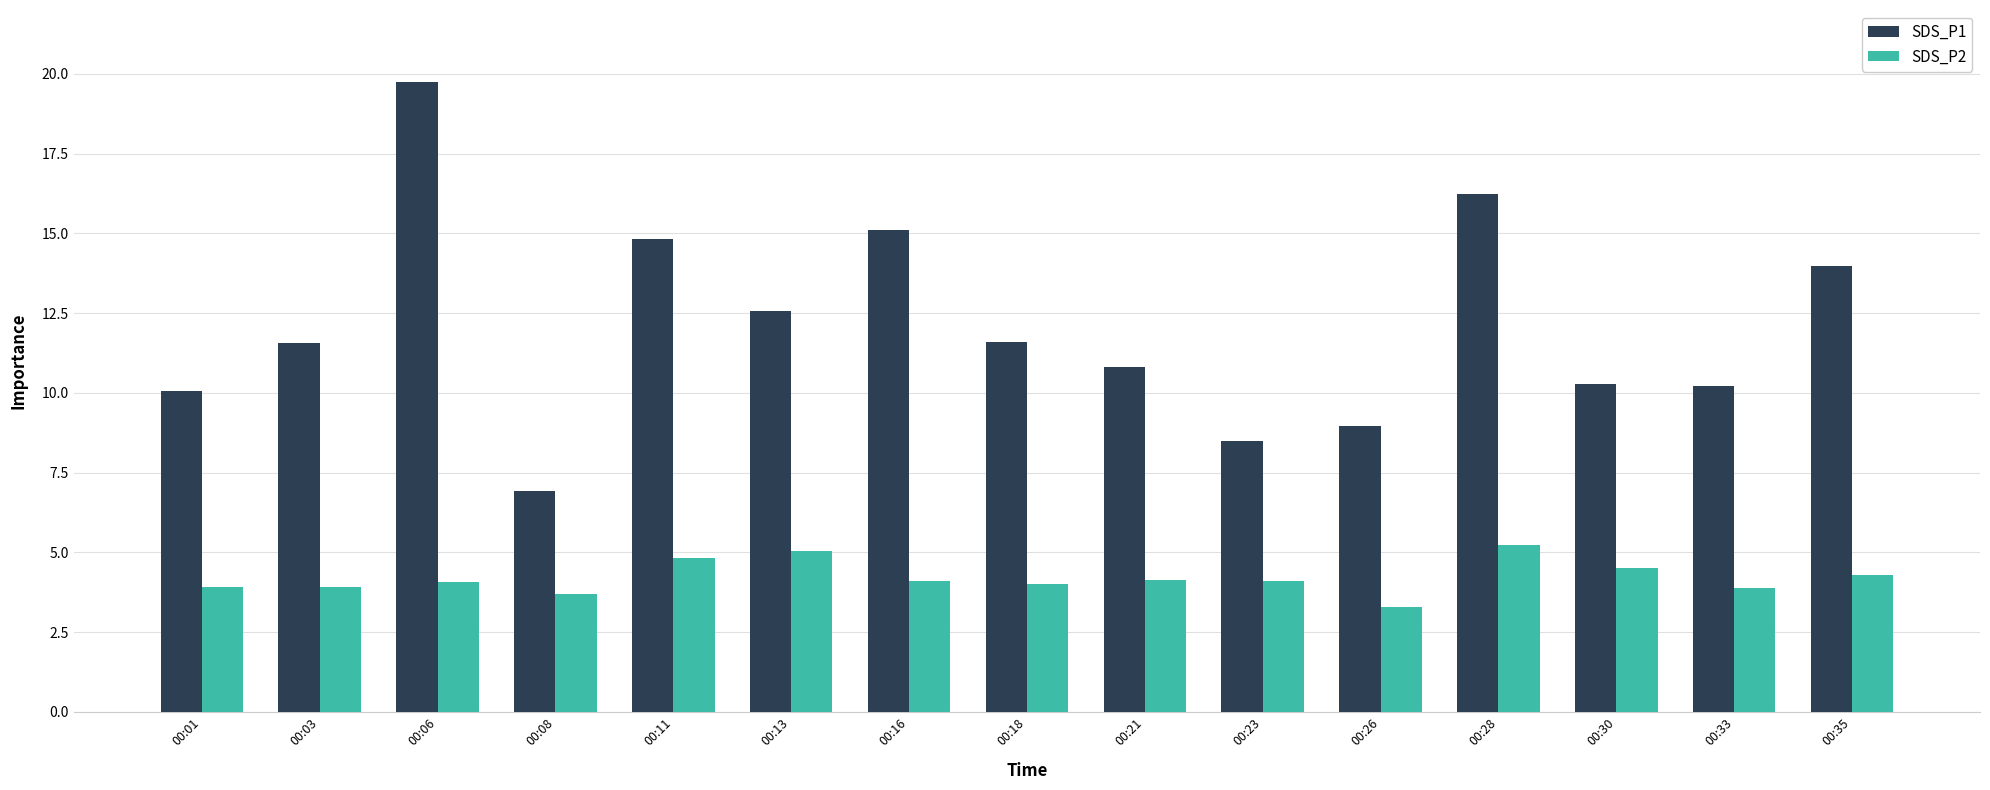

What is the total value across all series at 00:23?

12.6